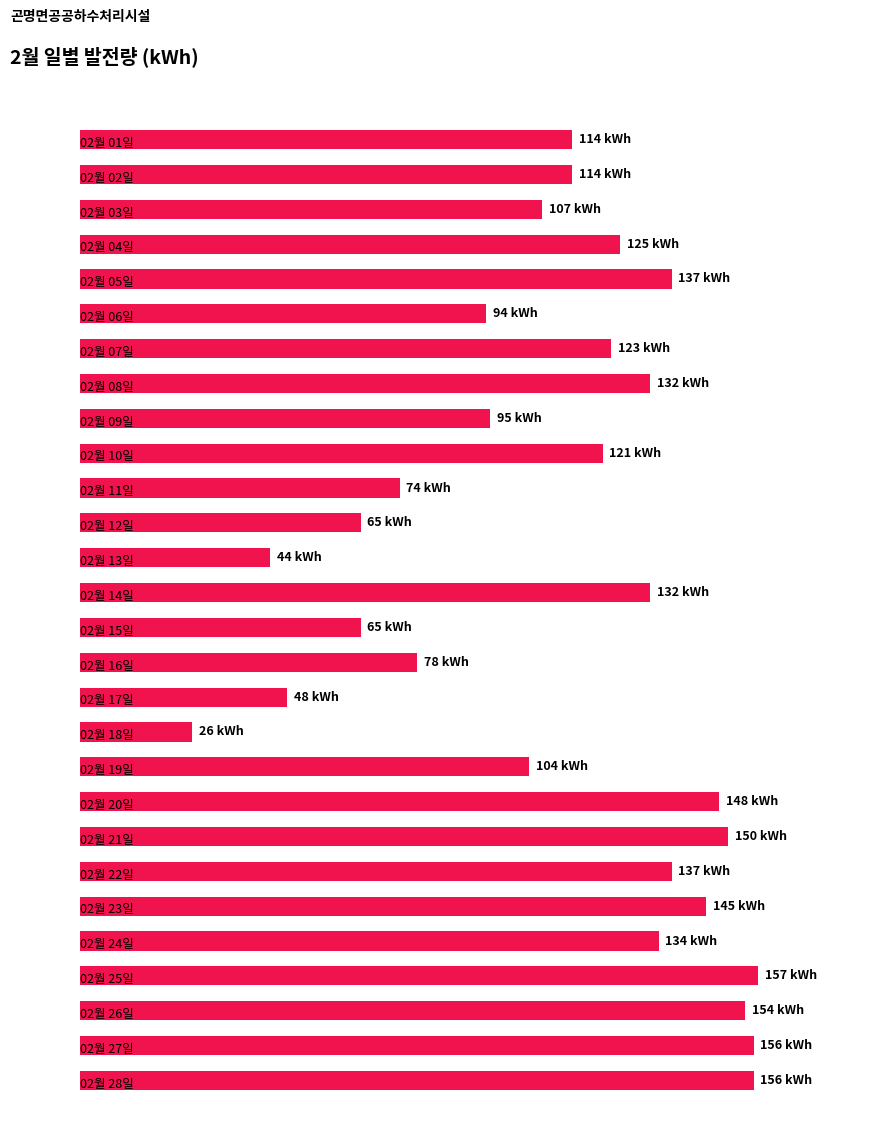

Are the bars horizontal?

Yes